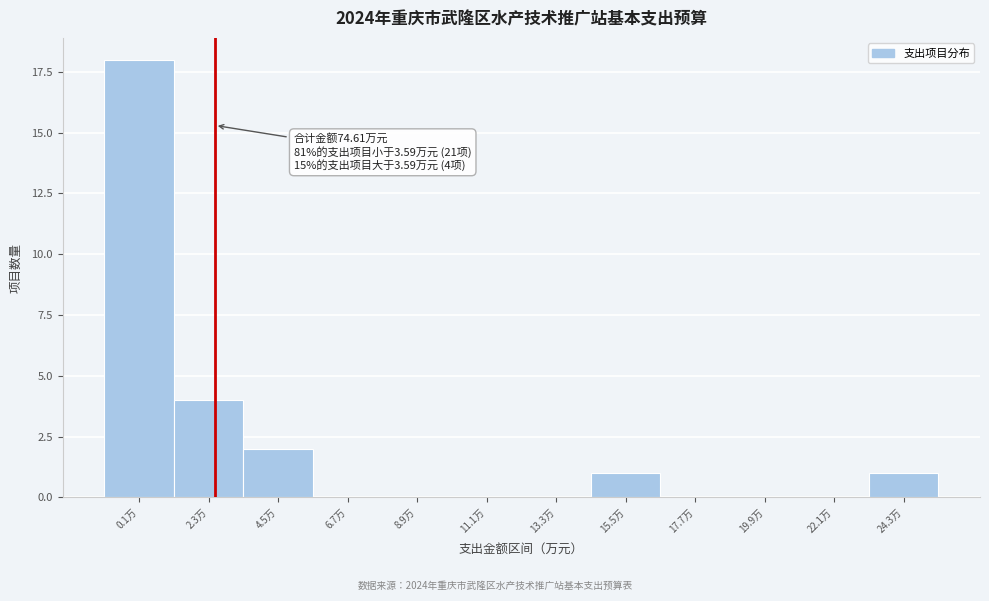

Reading left to right, what are all the values shown in this chart?

0.1万=18	2.3万=4	4.5万=2	6.7万=0	8.9万=0	11.1万=0	13.3万=0	15.5万=1	17.7万=0	19.9万=0	22.1万=0	24.3万=1